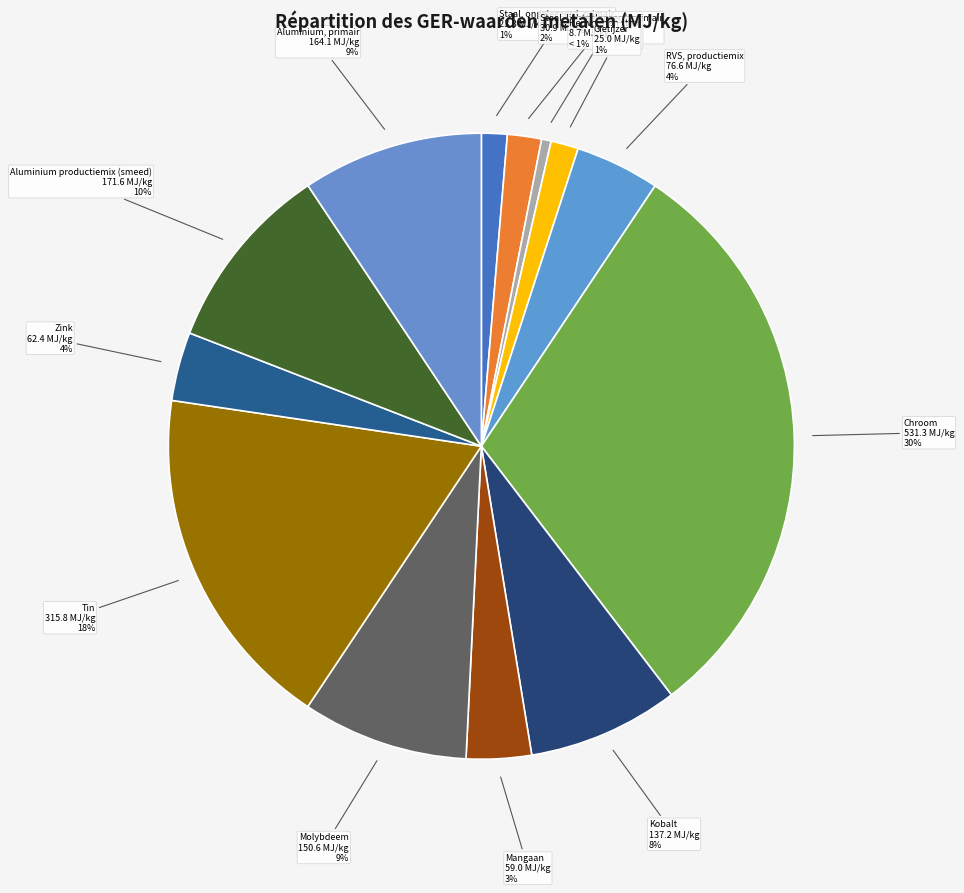

To the nearest percent, what is the difference between the RVS, productiemix and Mangaan slice percentages?

1%